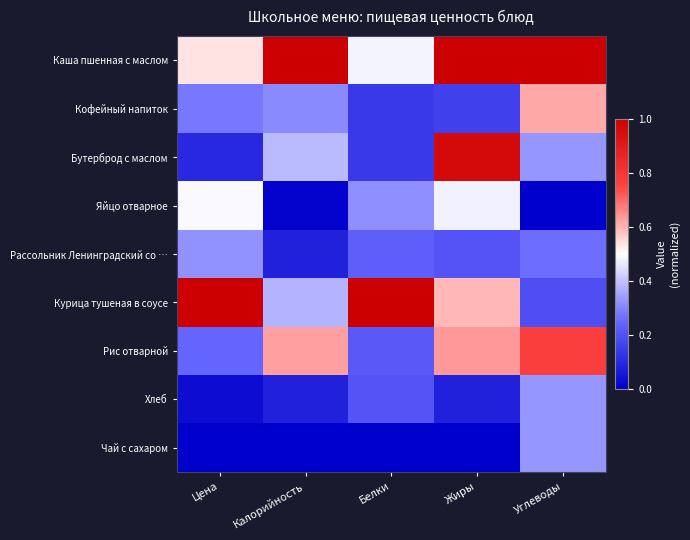

Which category has the highest value across all series?

Калорийность